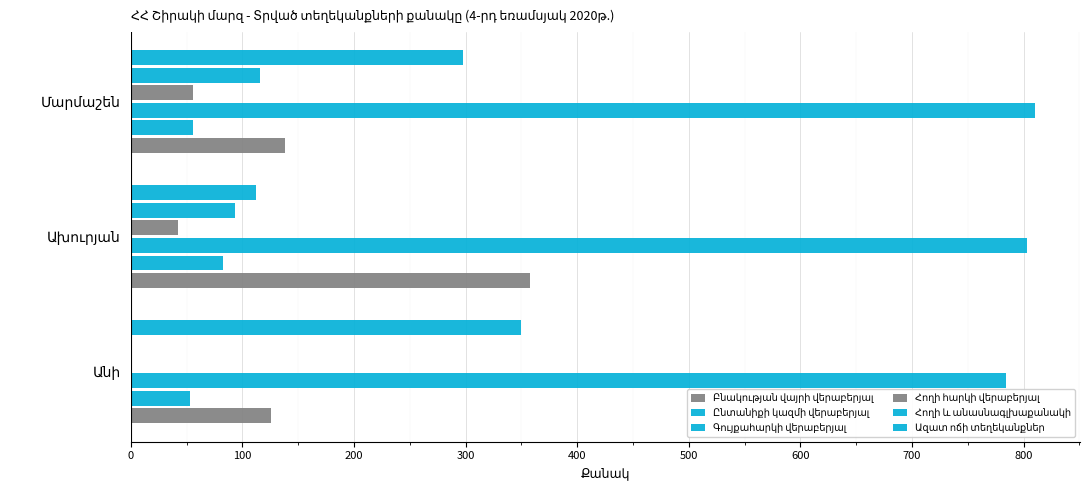

Which series has the largest total across all categories?

Գույքահարկի վերաբերյալ